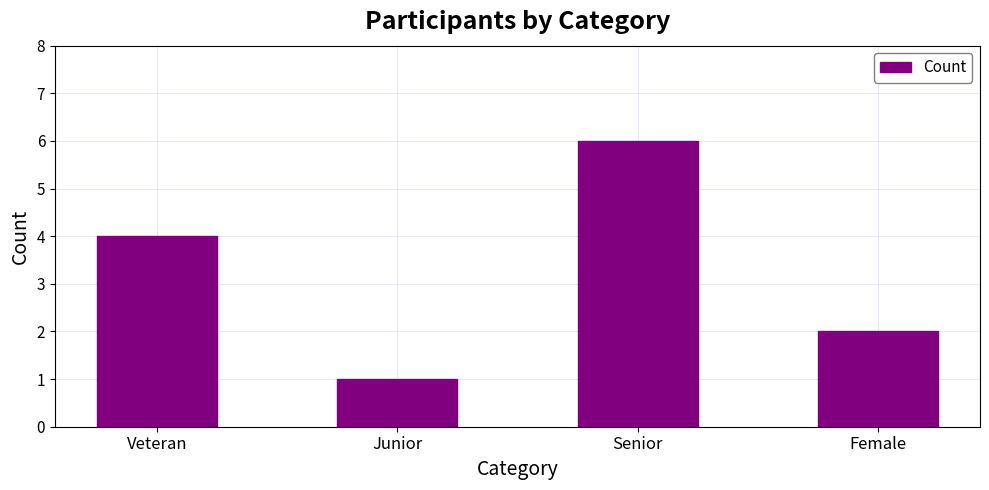

How many bars are there in total?

4